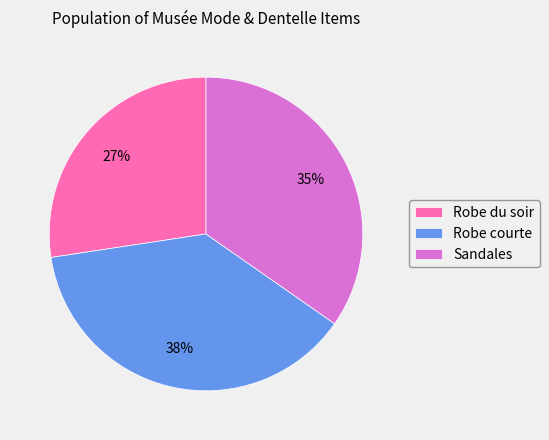

Rank the categories by value from lowest to highest.

Robe du soir, Sandales, Robe courte